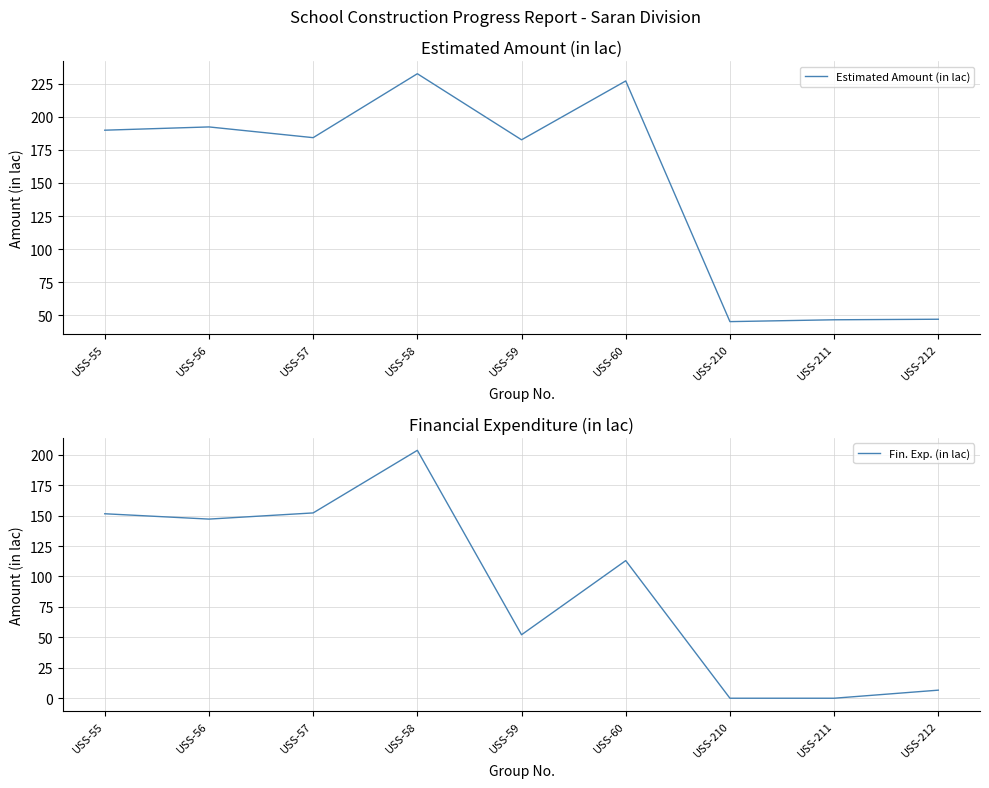

In Estimated Amount (in lac), how many points are higher than both neighbors (excluding endpoints)?

3